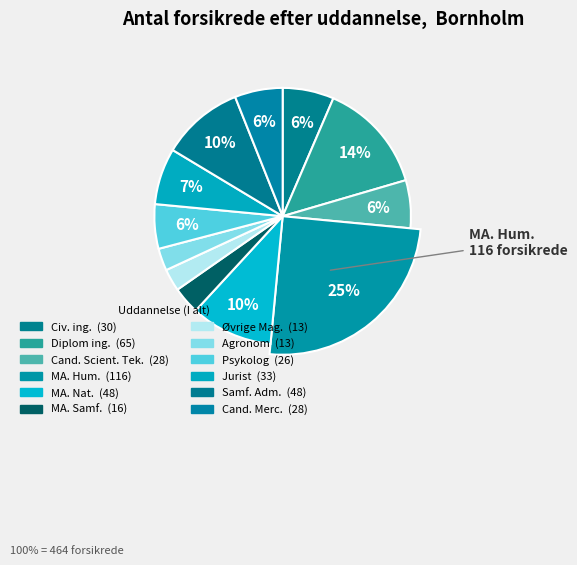

Does any single category account for the majority?

No